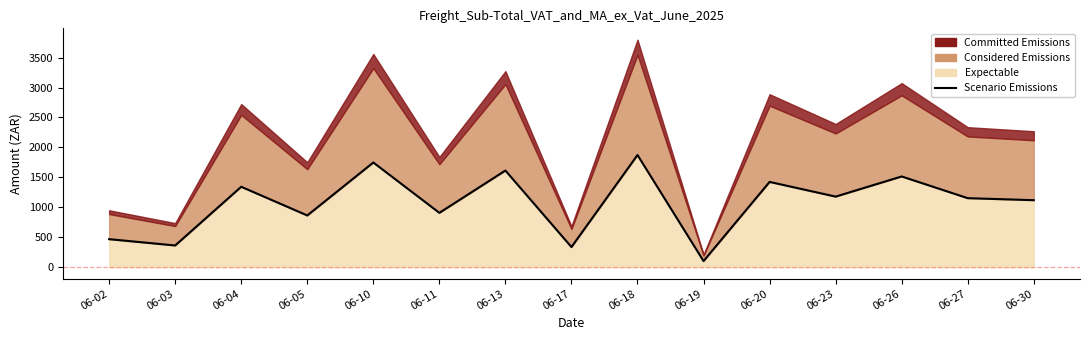

Does the chart have visible grid lines?

No